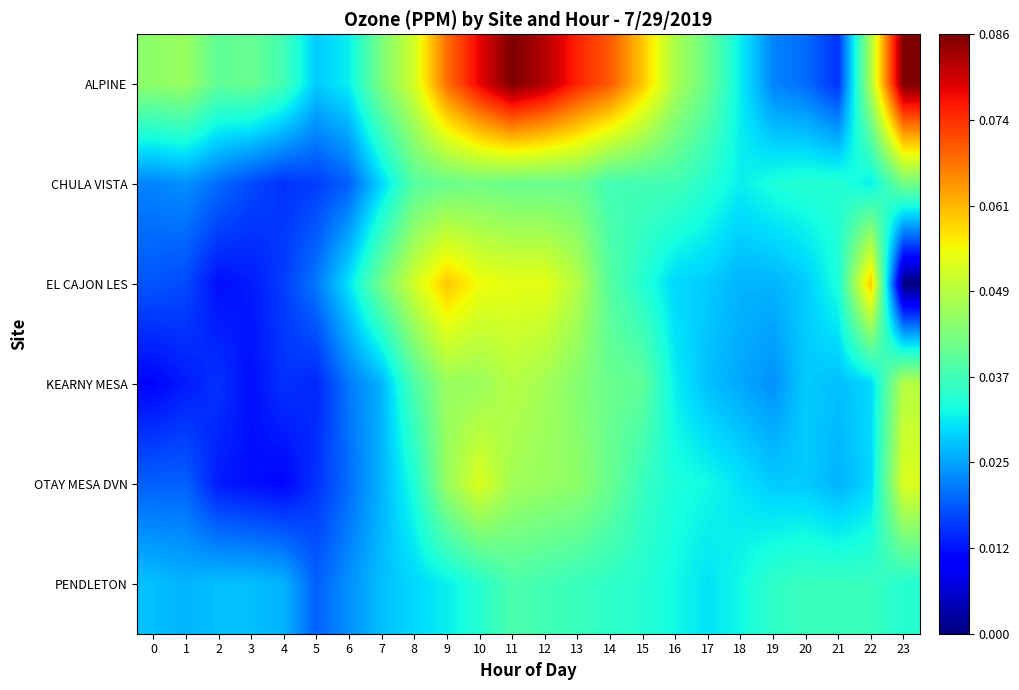

Between 2 and 3, which series saw the biggest shift?

CHULA VISTA